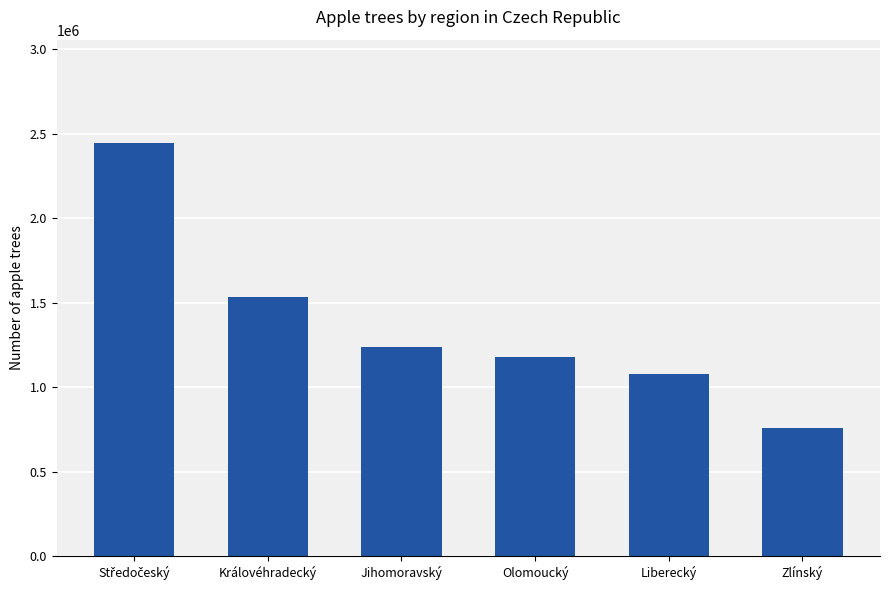

What is the change in value from Královéhradecký to Olomoucký?

-357047